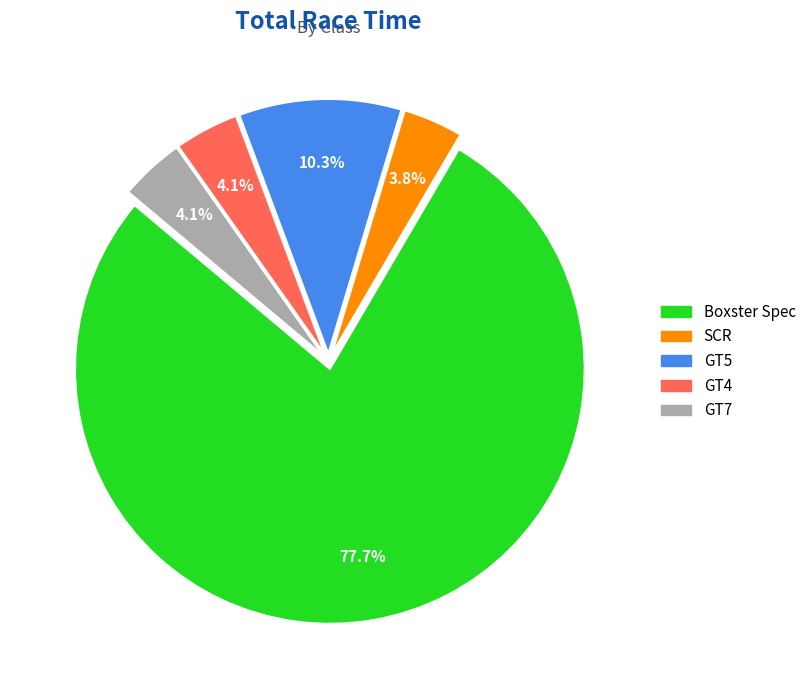

Which slice is the largest?

Boxster Spec